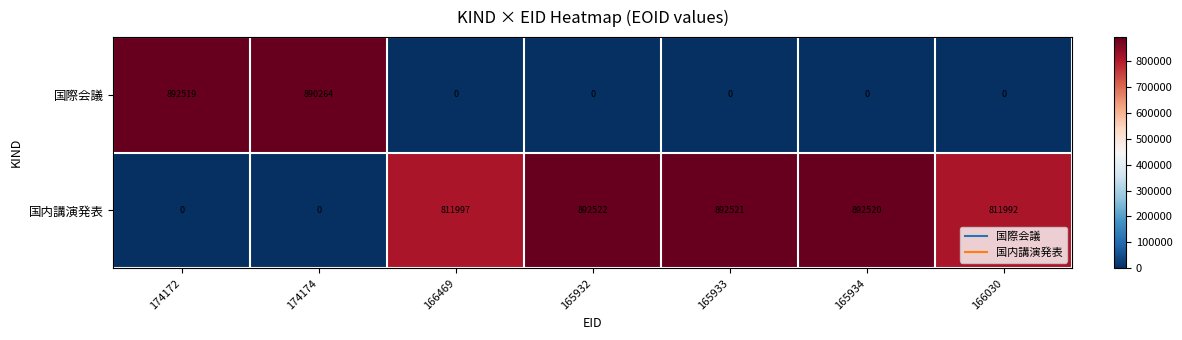

True or false: 国内講演発表 has a value of 892521 at 165933.

True